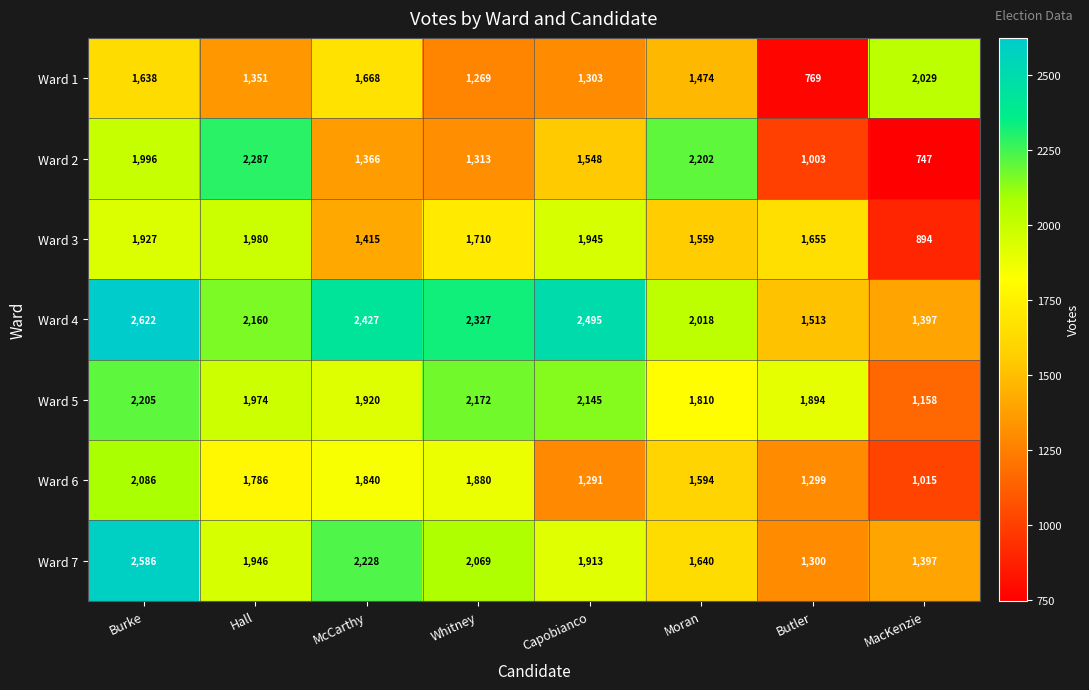

What is the approximate value of Ward 5 at McCarthy, to the nearest 10?

1920